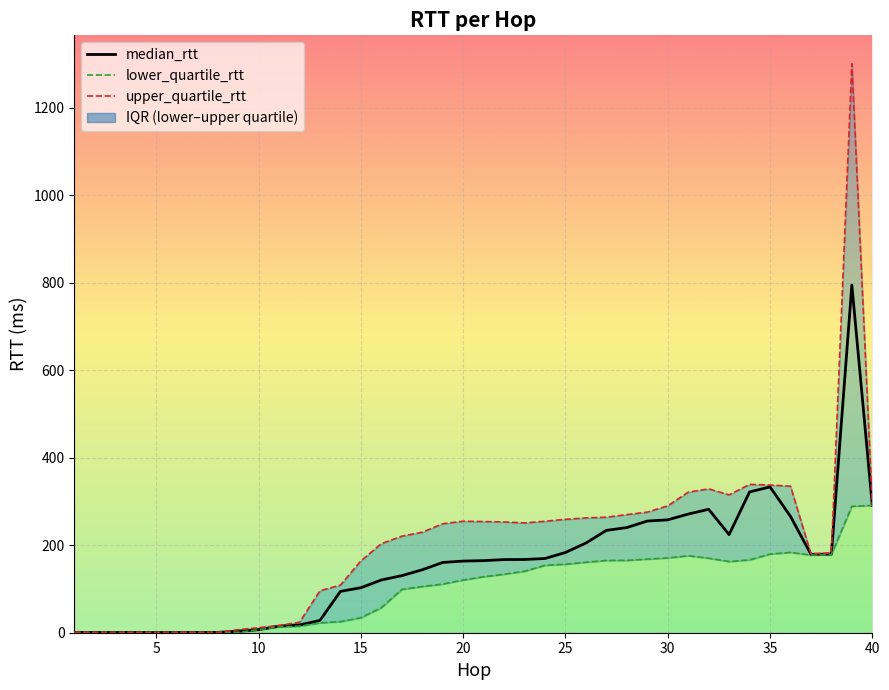

Where is median_rtt nearest to the value 397?

35